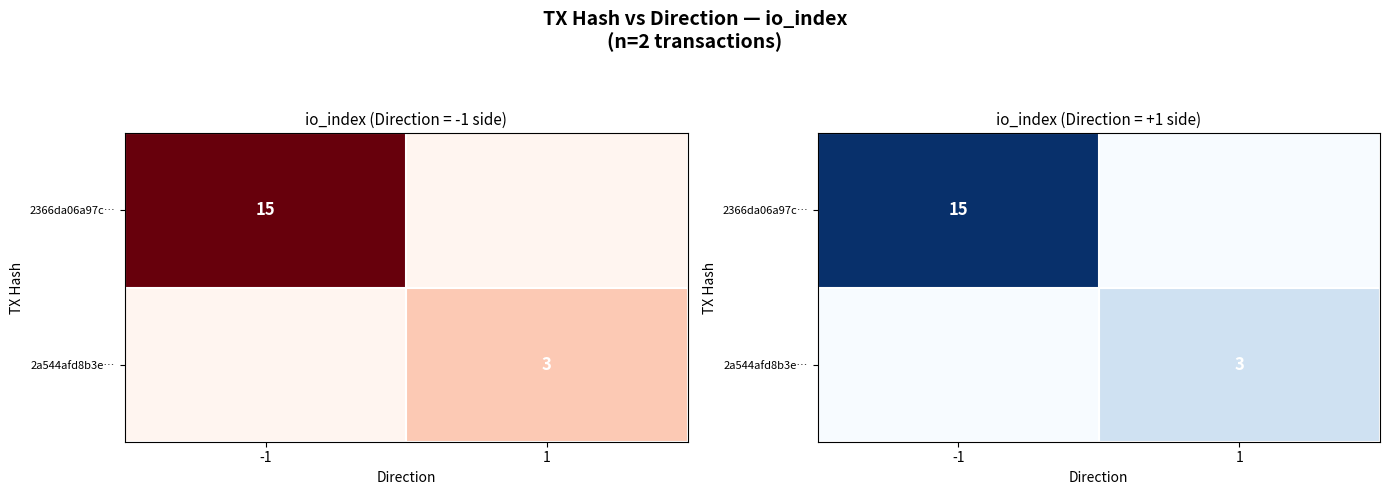

What is the difference between the highest and lowest values at 1?

3